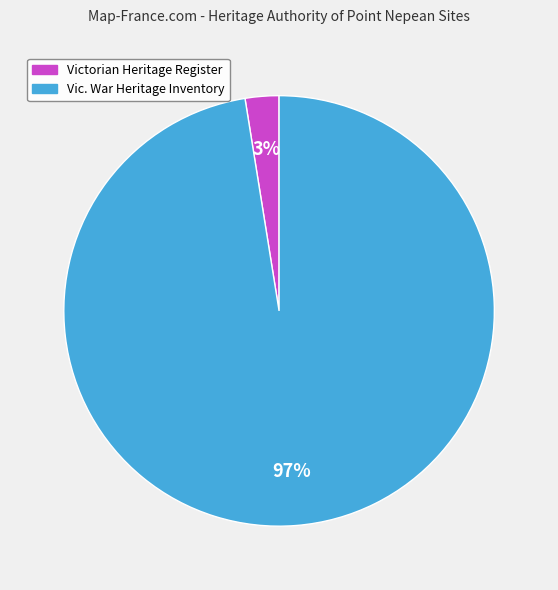

True or false: Vic. War Heritage Inventory accounts for 88% of the total.

False